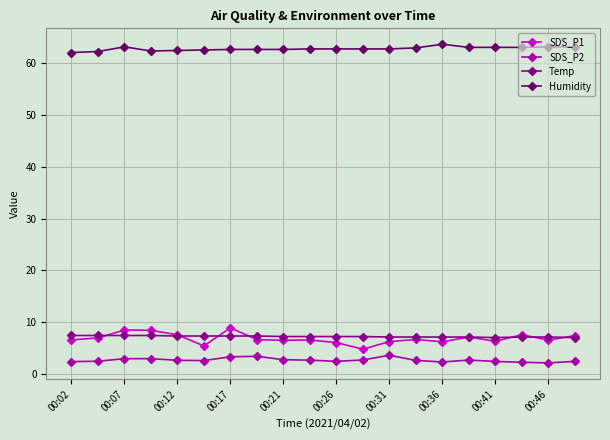

Which series has the largest range (max minus min)?

SDS_P1